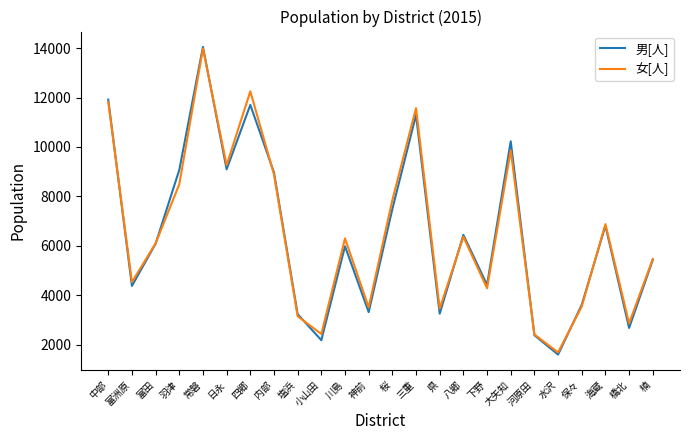

What is the average value of the 男[人] series?

6484